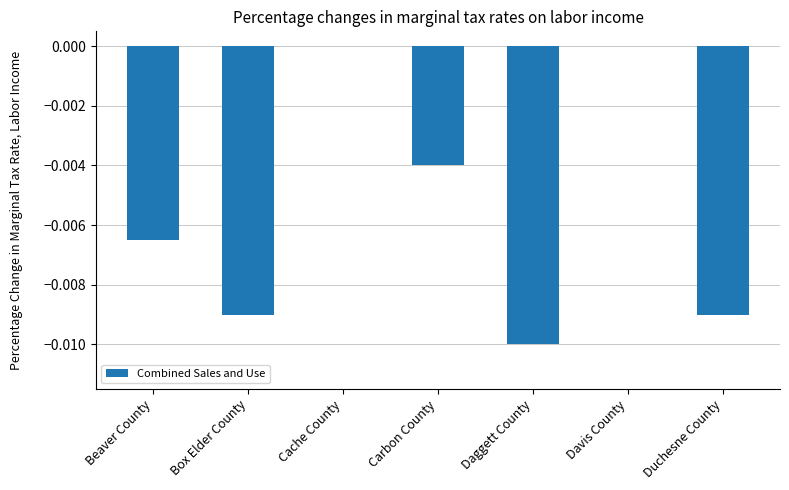

The value at Cache County is 0.0. True or false?

True